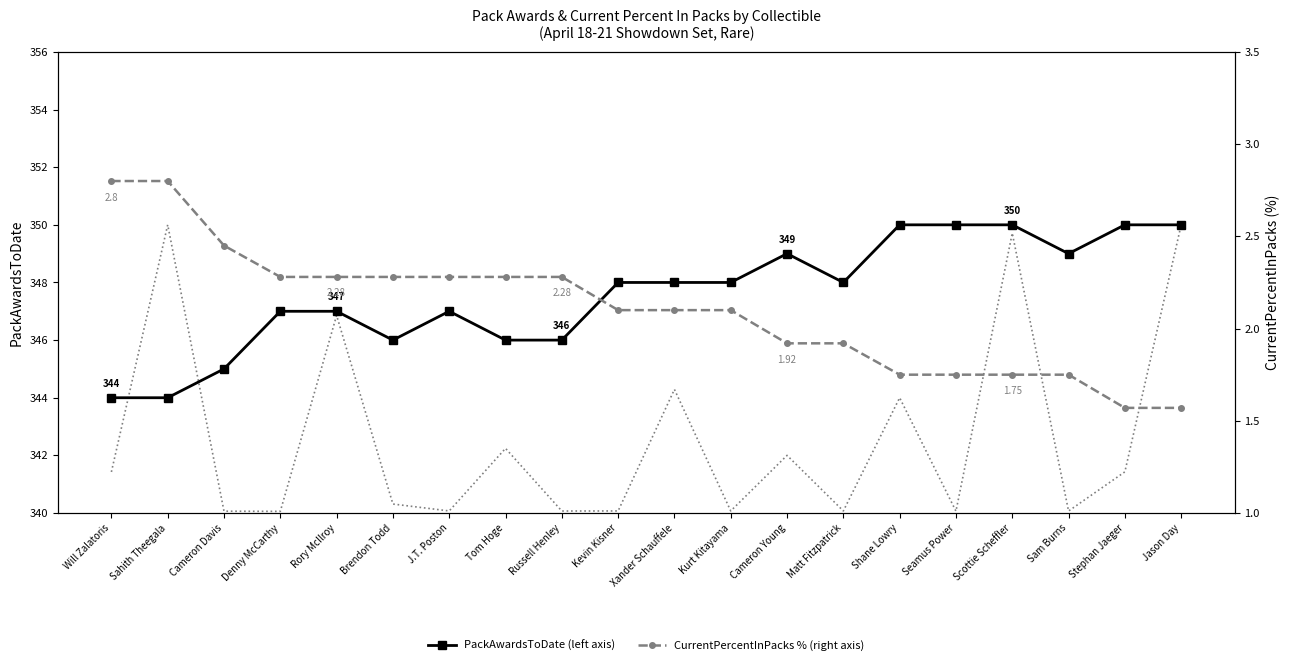

What is the sum of all ThisCardLastSale (scaled) values?

6852.9